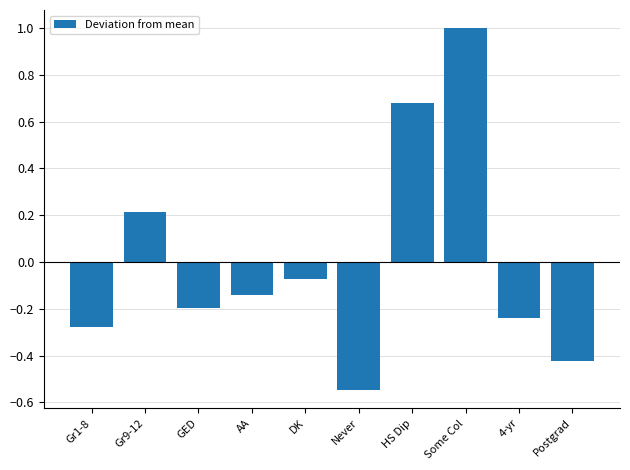

How many bars are there in total?

10